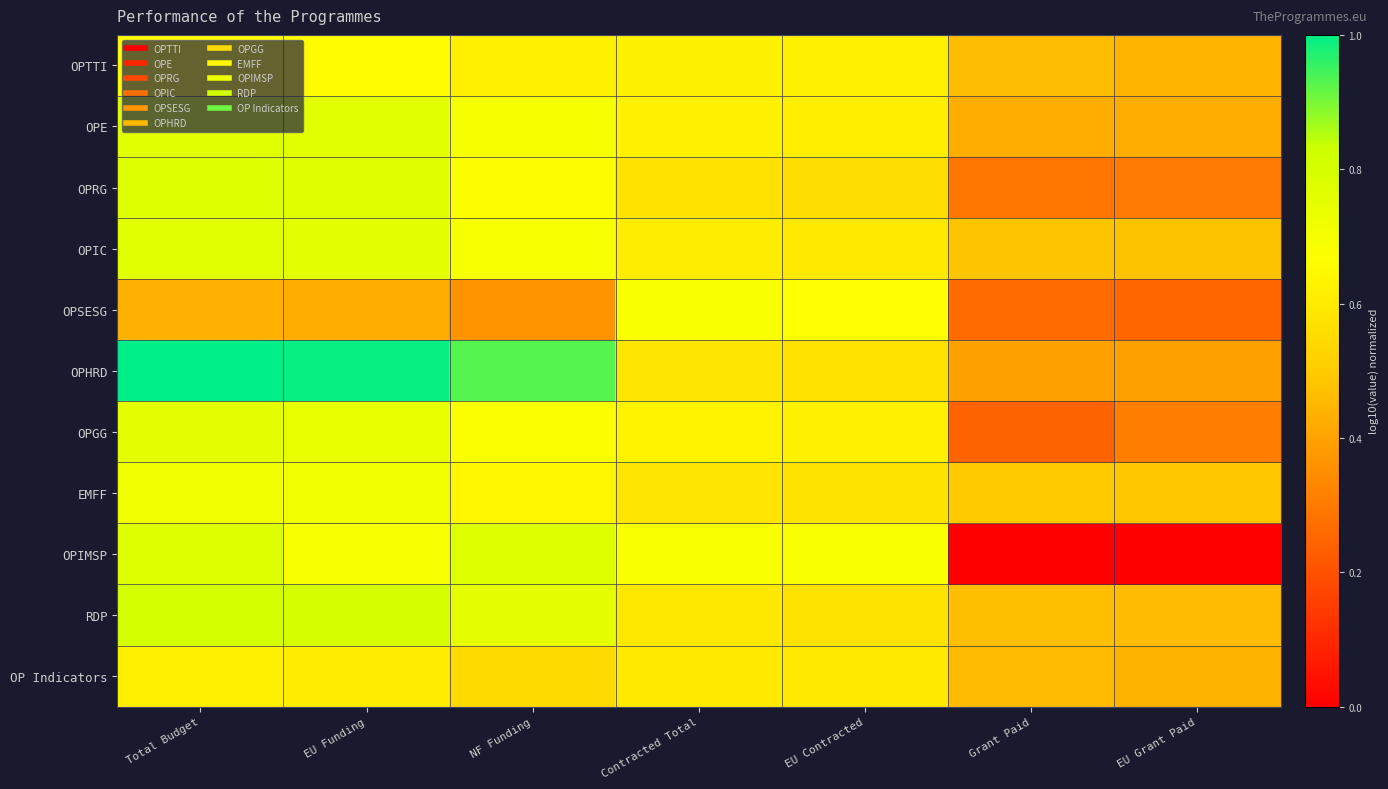

Reading left to right, transcribe all the data shown in this chart.

OPTTI: Total Budget=0.7	EU Funding=0.7	NF Funding=0.6	Contracted Total=0.6	EU Contracted=0.6	Grant Paid=0.5	EU Grant Paid=0.4
OPE: Total Budget=0.8	EU Funding=0.8	NF Funding=0.7	Contracted Total=0.6	EU Contracted=0.6	Grant Paid=0.4	EU Grant Paid=0.4
OPRG: Total Budget=0.8	EU Funding=0.8	NF Funding=0.7	Contracted Total=0.6	EU Contracted=0.6	Grant Paid=0.3	EU Grant Paid=0.3
OPIC: Total Budget=0.8	EU Funding=0.8	NF Funding=0.7	Contracted Total=0.6	EU Contracted=0.6	Grant Paid=0.5	EU Grant Paid=0.5
OPSESG: Total Budget=0.4	EU Funding=0.4	NF Funding=0.4	Contracted Total=0.7	EU Contracted=0.7	Grant Paid=0.3	EU Grant Paid=0.3
OPHRD: Total Budget=1.0	EU Funding=1.0	NF Funding=0.9	Contracted Total=0.6	EU Contracted=0.6	Grant Paid=0.4	EU Grant Paid=0.4
OPGG: Total Budget=0.7	EU Funding=0.7	NF Funding=0.7	Contracted Total=0.6	EU Contracted=0.6	Grant Paid=0.2	EU Grant Paid=0.3
EMFF: Total Budget=0.7	EU Funding=0.7	NF Funding=0.6	Contracted Total=0.6	EU Contracted=0.6	Grant Paid=0.5	EU Grant Paid=0.5
OPIMSP: Total Budget=0.8	EU Funding=0.7	NF Funding=0.8	Contracted Total=0.7	EU Contracted=0.7	Grant Paid=0.0	EU Grant Paid=0.0
RDP: Total Budget=0.8	EU Funding=0.8	NF Funding=0.7	Contracted Total=0.6	EU Contracted=0.6	Grant Paid=0.5	EU Grant Paid=0.5
OP Indicators: Total Budget=0.6	EU Funding=0.6	NF Funding=0.5	Contracted Total=0.6	EU Contracted=0.6	Grant Paid=0.5	EU Grant Paid=0.4